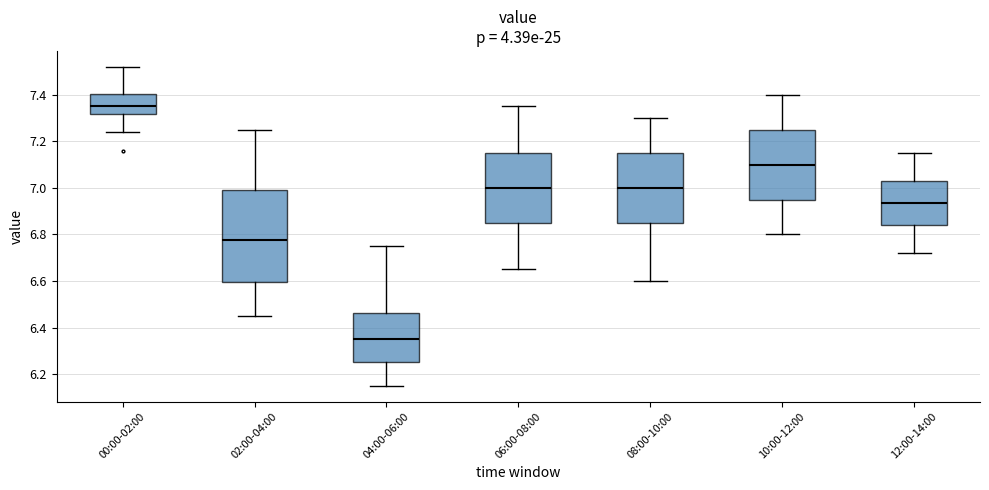

Which box has the highest median line?

00:00-02:00